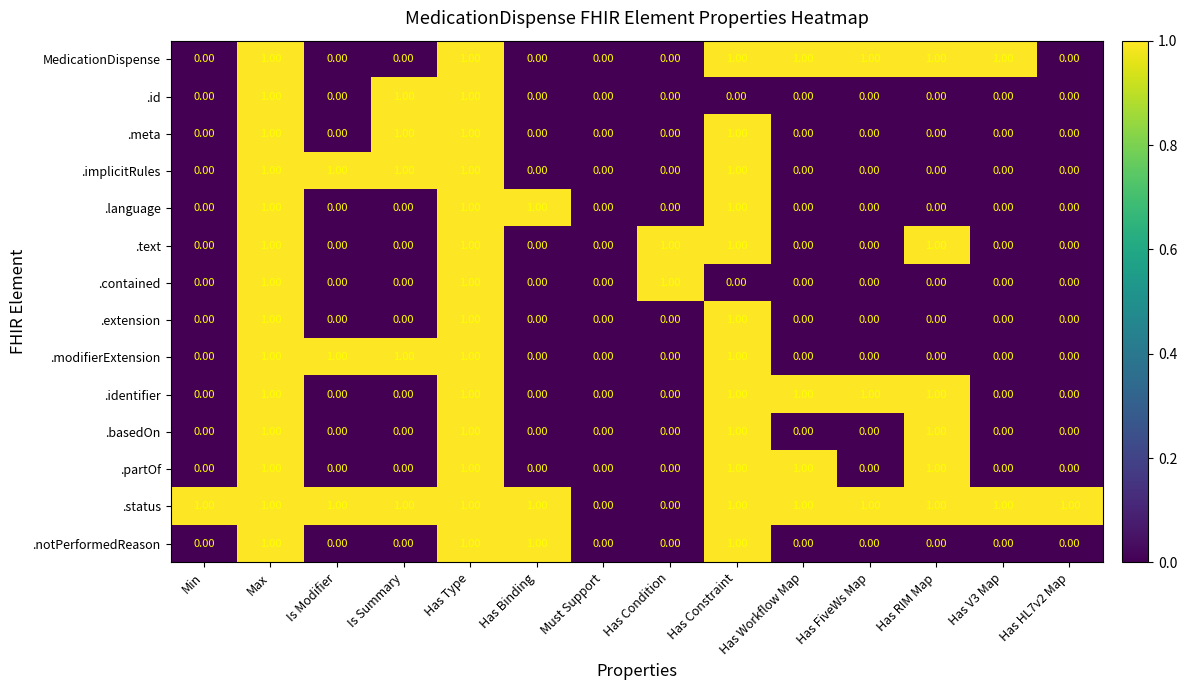

Which series has the largest total across all categories?

.status